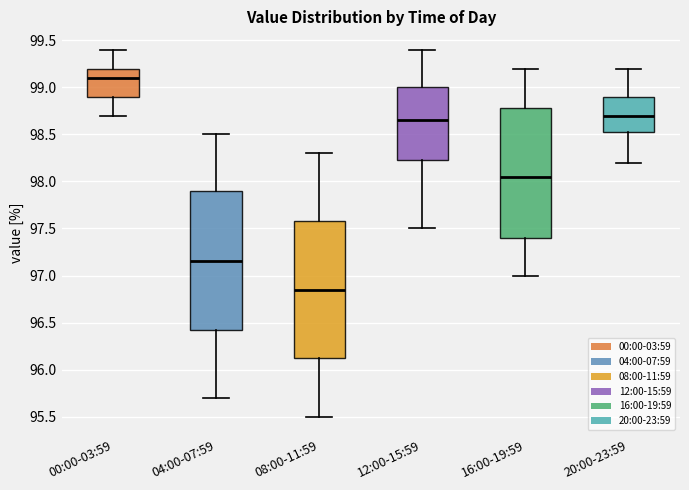

Reading left to right, transcribe this box plot: for each box, give where its median line is, the range the box spans, and where its two whiskers end, as read against the y-axis. The values are not printed on the chart, so give them approximately, as read against the axis.

00:00-03:59: median 99.10, box 98.90 to 99.20, whiskers 98.70 to 99.40
04:00-07:59: median 97.15, box 96.45 to 97.90, whiskers 95.70 to 98.50
08:00-11:59: median 96.85, box 96.15 to 97.60, whiskers 95.50 to 98.30
12:00-15:59: median 98.65, box 98.25 to 99.00, whiskers 97.50 to 99.40
16:00-19:59: median 98.05, box 97.40 to 98.80, whiskers 97.00 to 99.20
20:00-23:59: median 98.70, box 98.55 to 98.90, whiskers 98.20 to 99.20